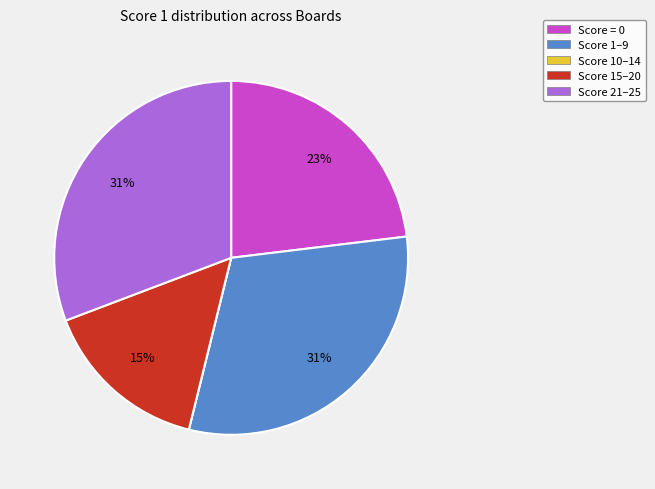

To the nearest percent, what is the average slice percentage?

20%